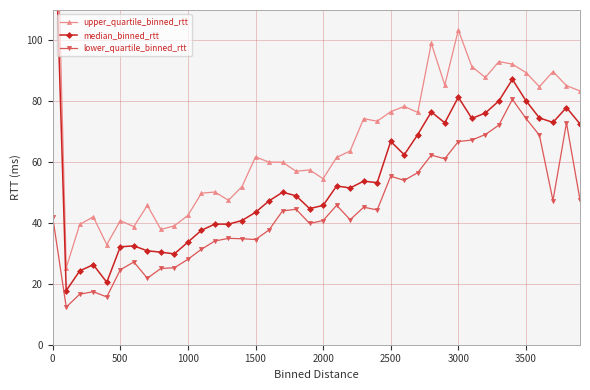

What is the highest value of the lower_quartile_binned_rtt series?

80.6